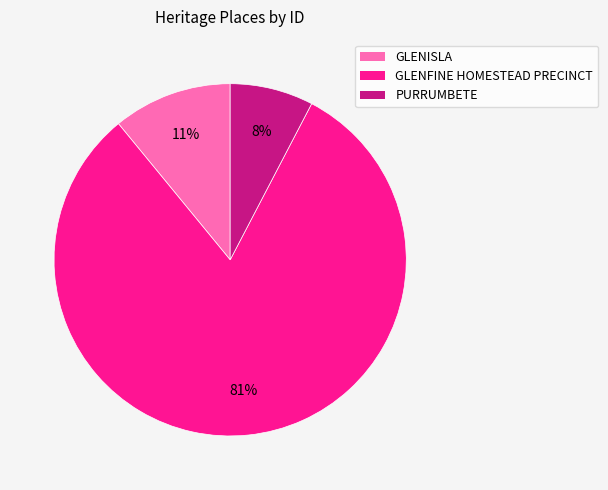

Is the sum of GLENFINE HOMESTEAD PRECINCT and GLENISLA greater than half?

Yes